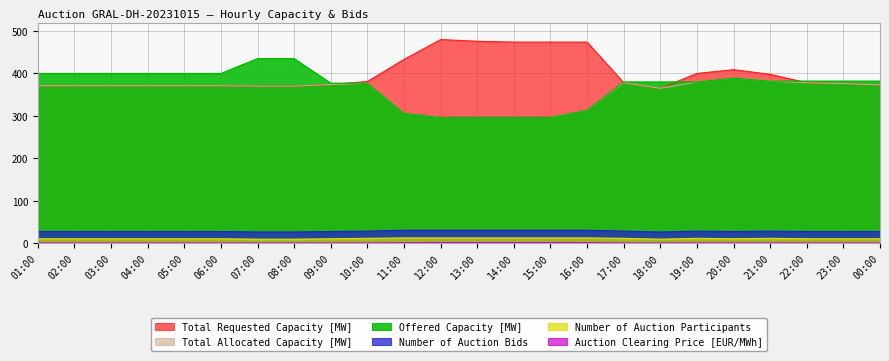

What is the total value across all series at 07:00?

1210.0